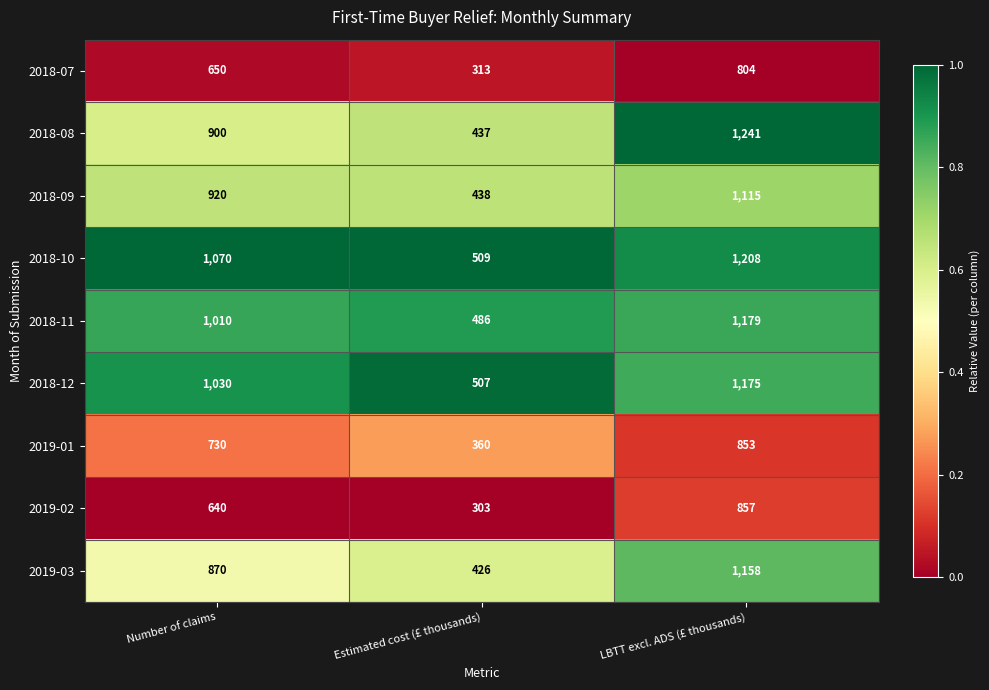

Count the 2018-09 values in the range 438 to 1115.

3